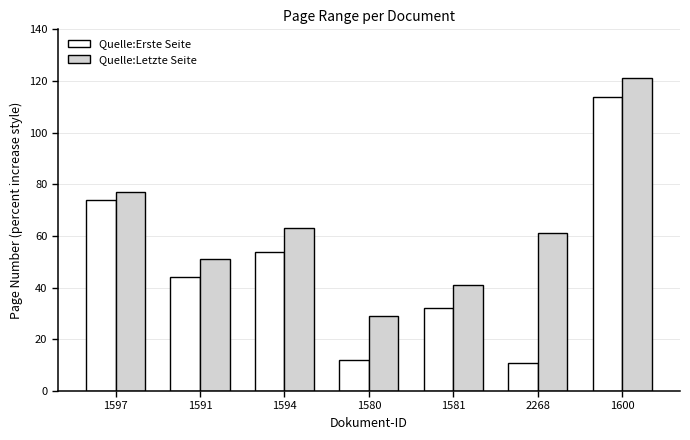

What are all the series names shown in the legend?

Quelle:Erste Seite, Quelle:Letzte Seite